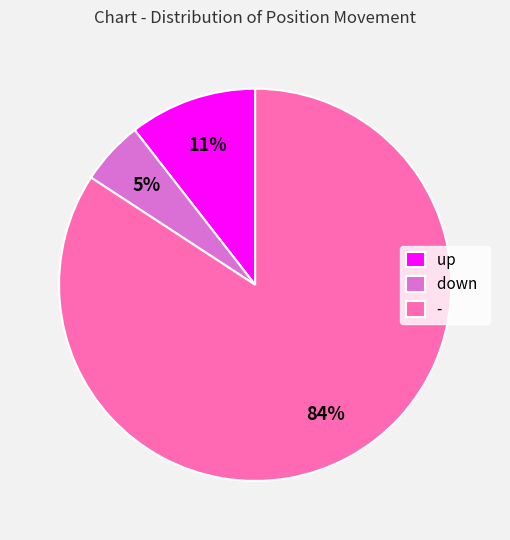

Which category has the smallest portion of the pie?

down